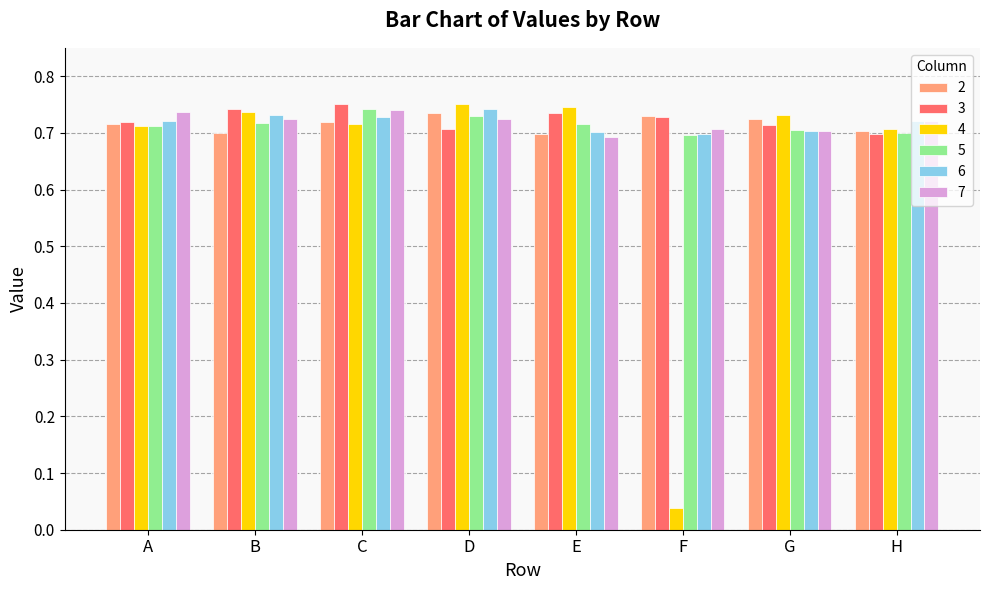

Which series has the largest range (max minus min)?

4